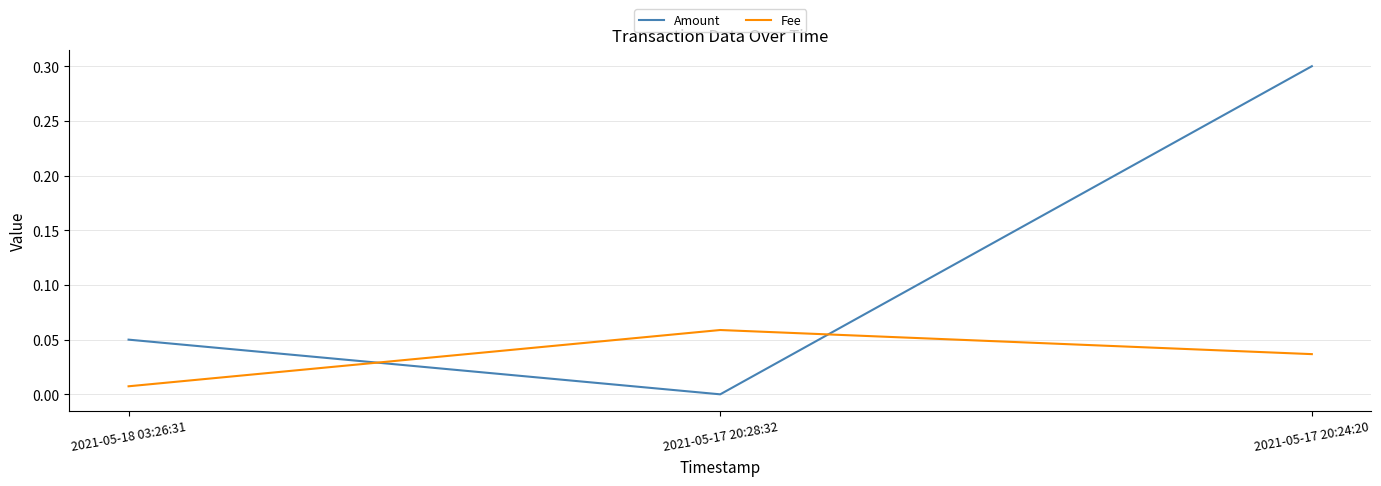

What position from the left is 2021-05-17 20:24:20?

3